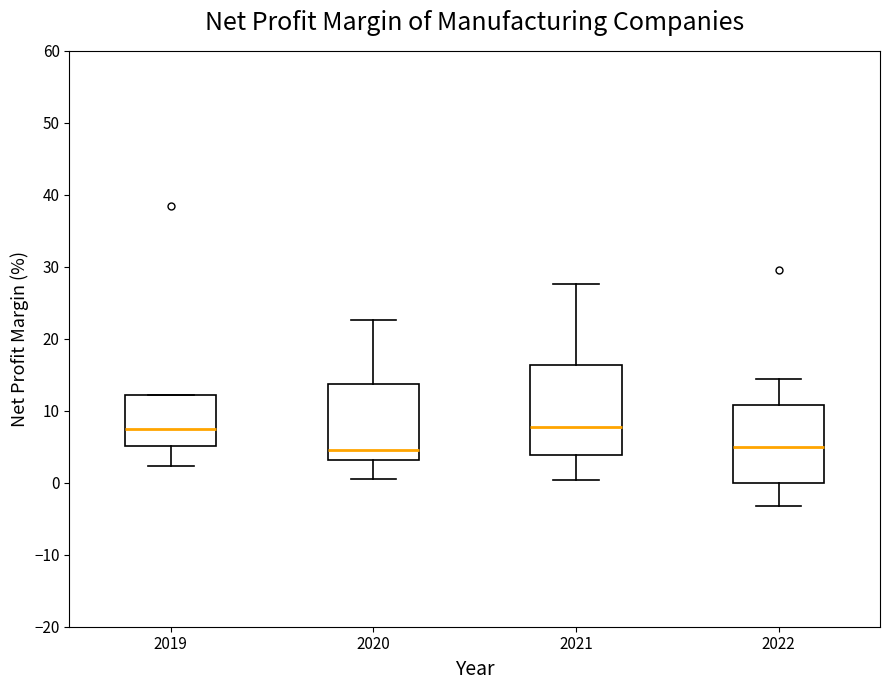

Which box is the tallest, from its lower edge to its upper edge?

2021